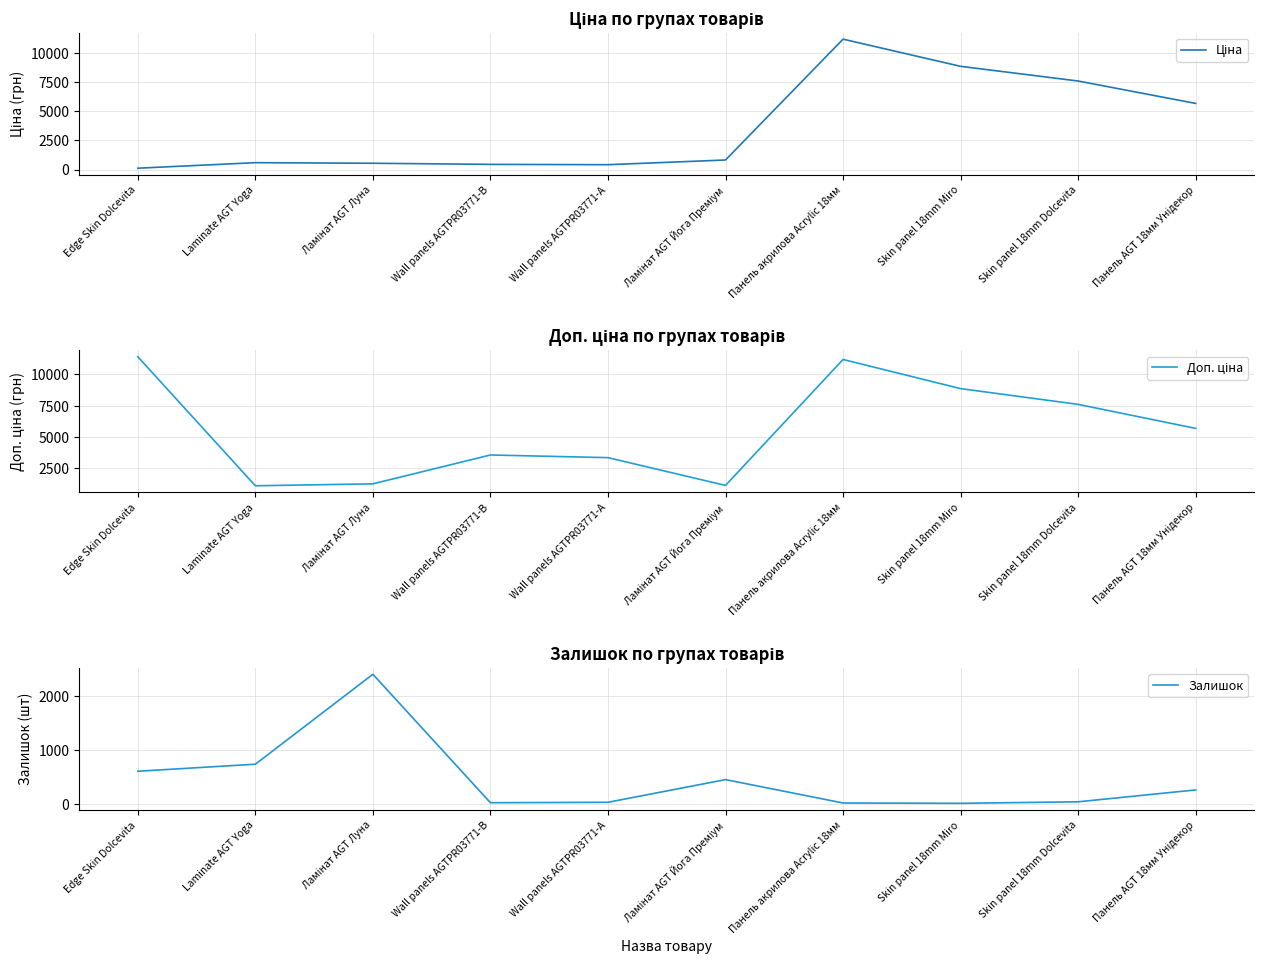

How many intersections are there between Ціна and Залишок?

1